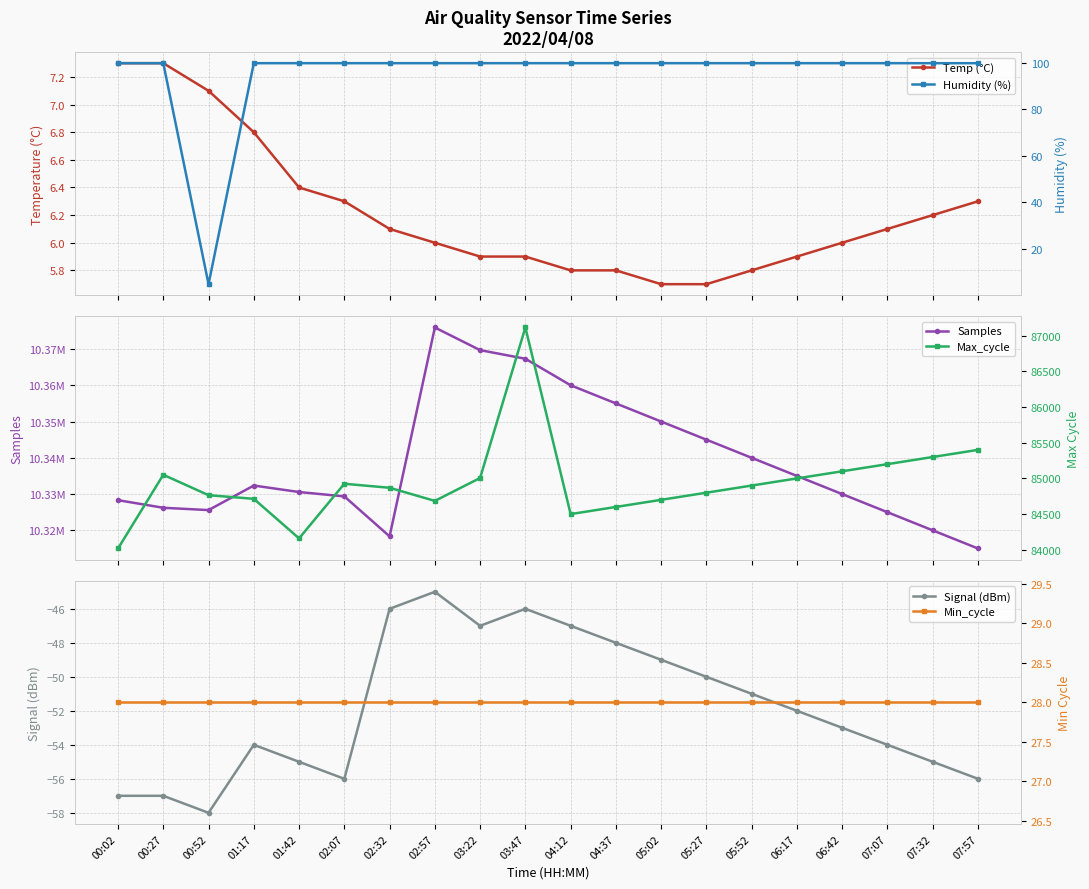

What is the total value across all series at 07:57?

10400478.2